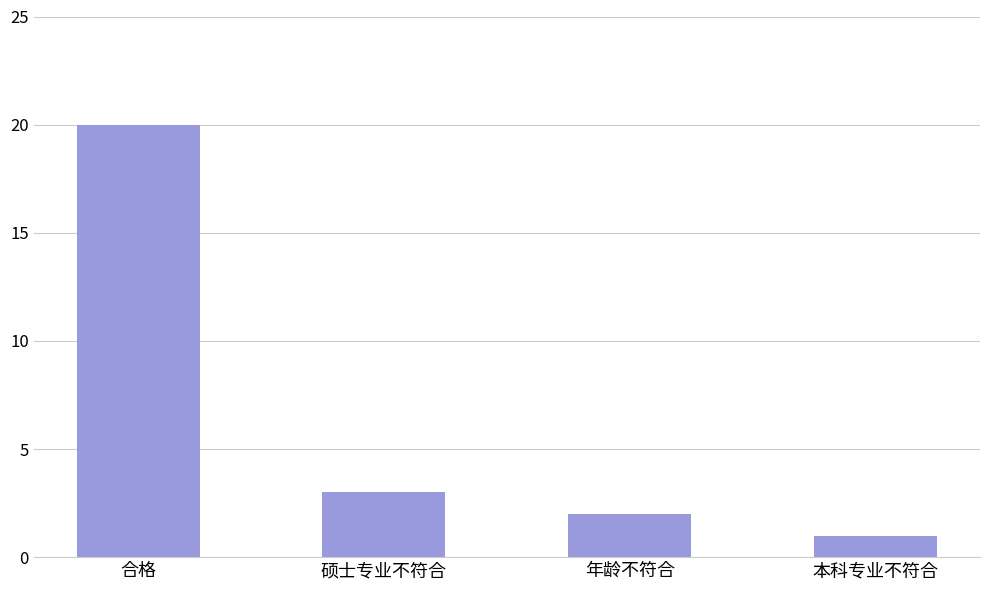

What is the value of the 1st bar from the left?

20